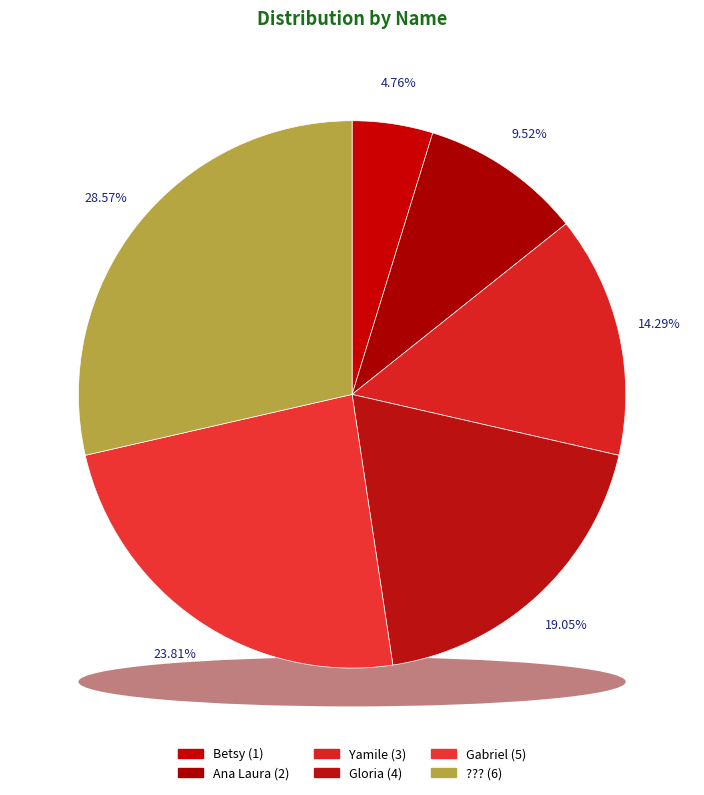

Does any single category account for the majority?

No